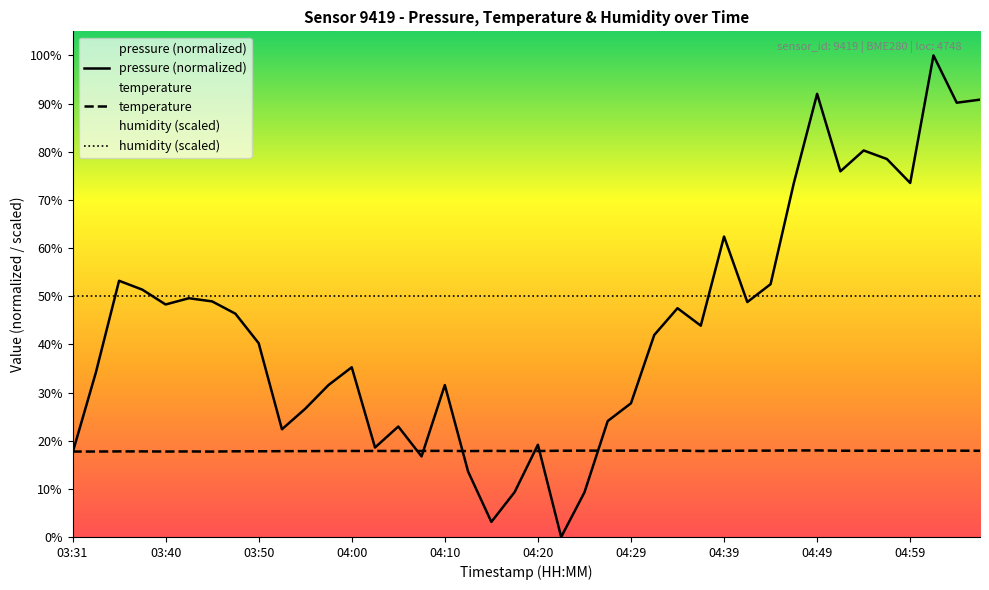

What position from the left is 30?

31